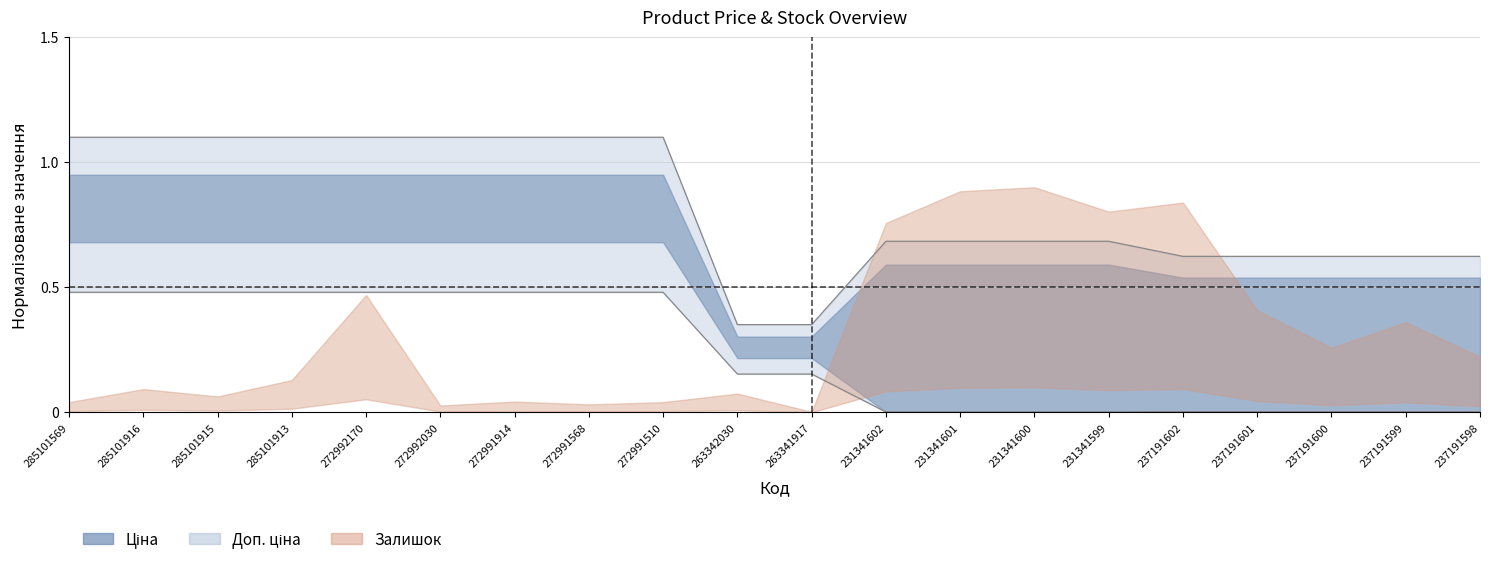

True or false: Ціна and Доп. ціна intersect in this chart.

False